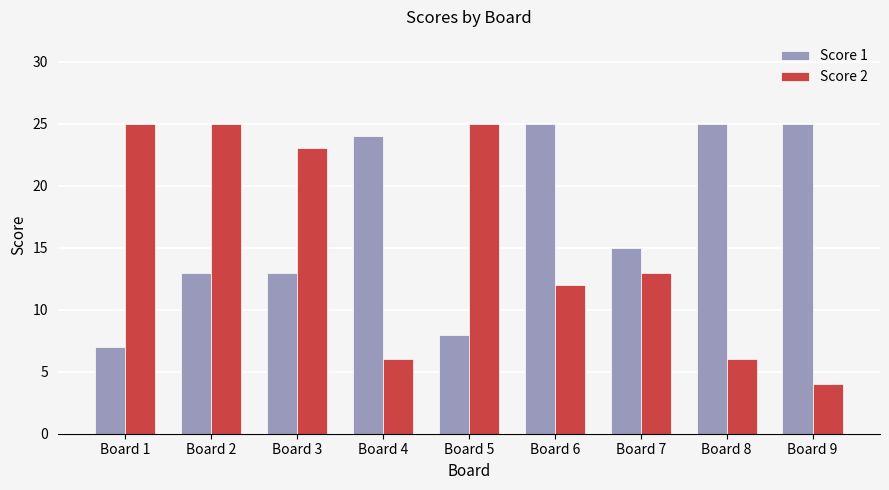

What is the value of the Score 1 bar at the 2nd from the left?

13